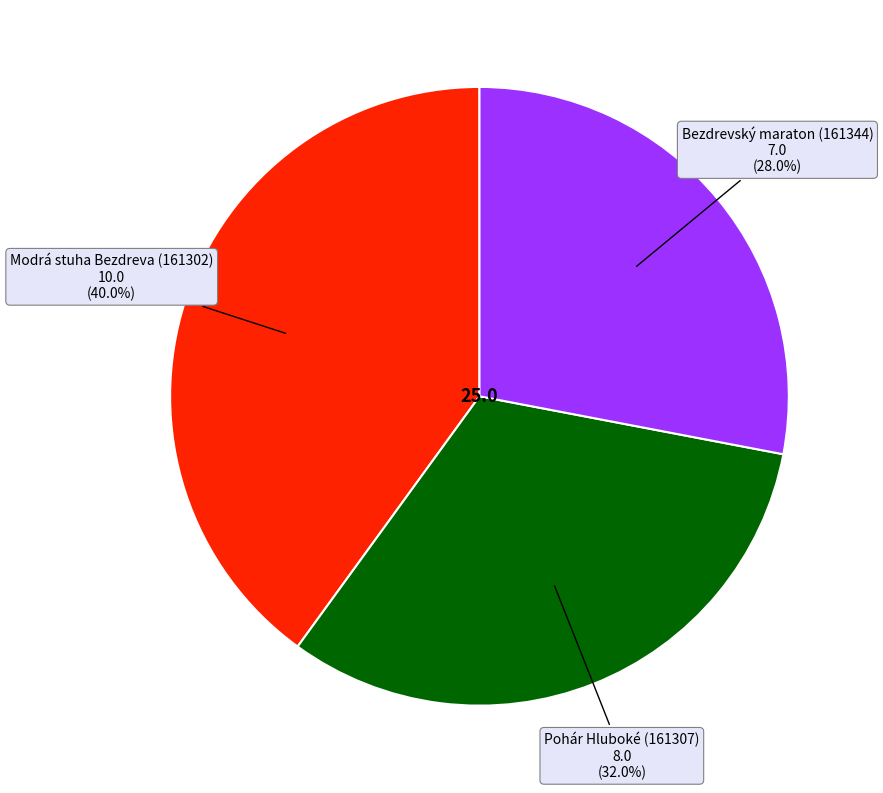

Is there a majority slice in this chart?

No